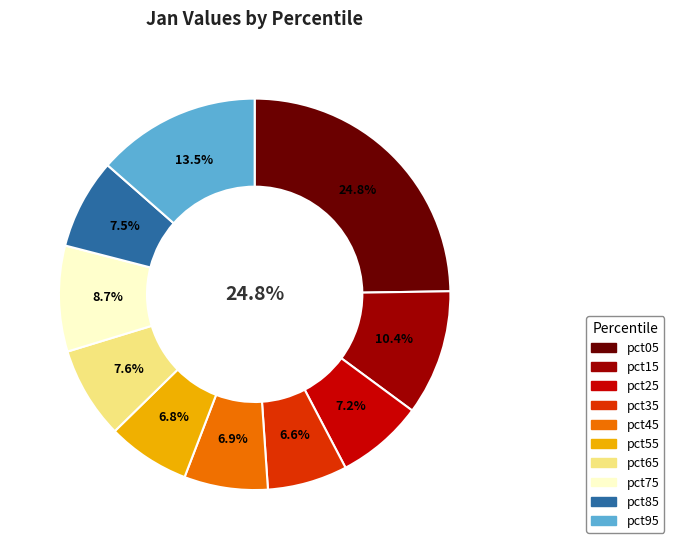

Which has a higher value, pct65 or pct15?

pct15